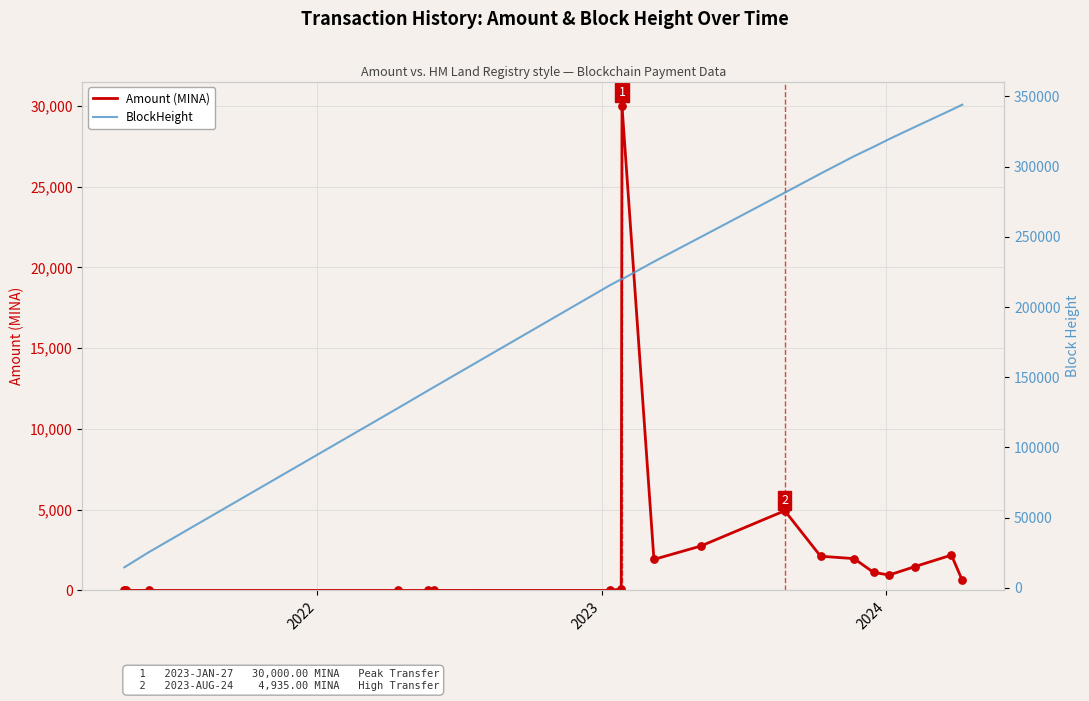

What are all the series names shown in the legend?

Amount (MINA), BlockHeight